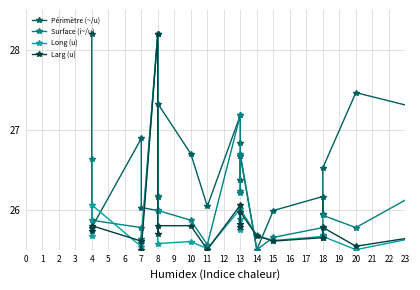

Is it true that Surface (i~/u) equals 25.7 at 18?

True